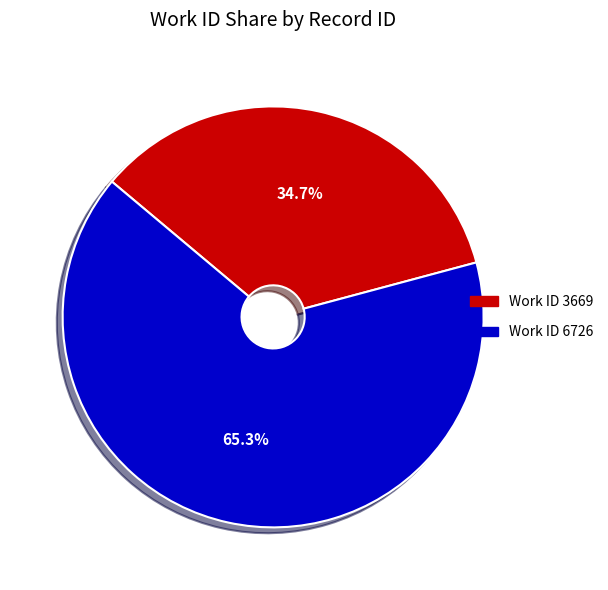

Rank the categories by value from lowest to highest.

Work ID 3669, Work ID 6726